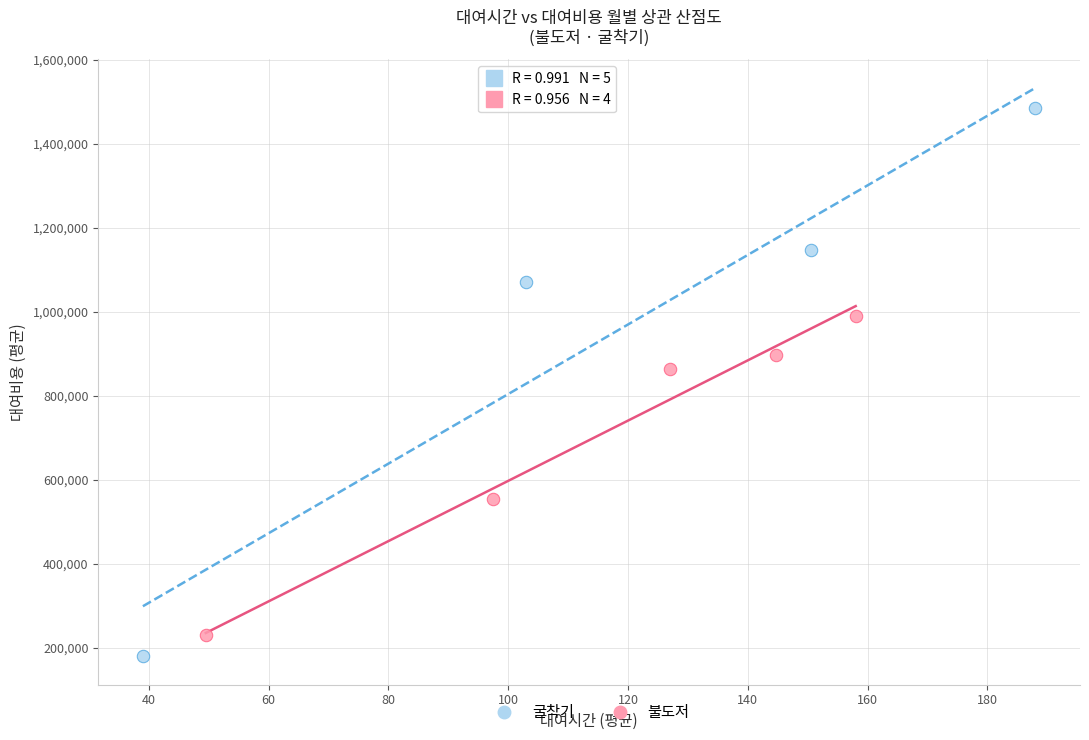

Which series has the widest spread of Y values?

굴착기